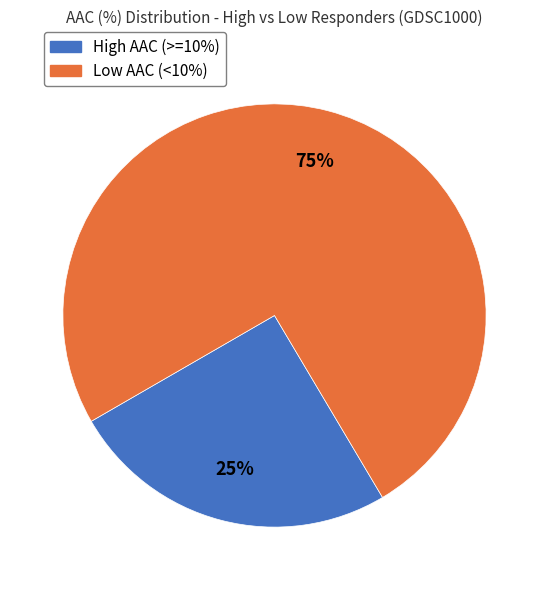

Does any single category account for the majority?

Yes